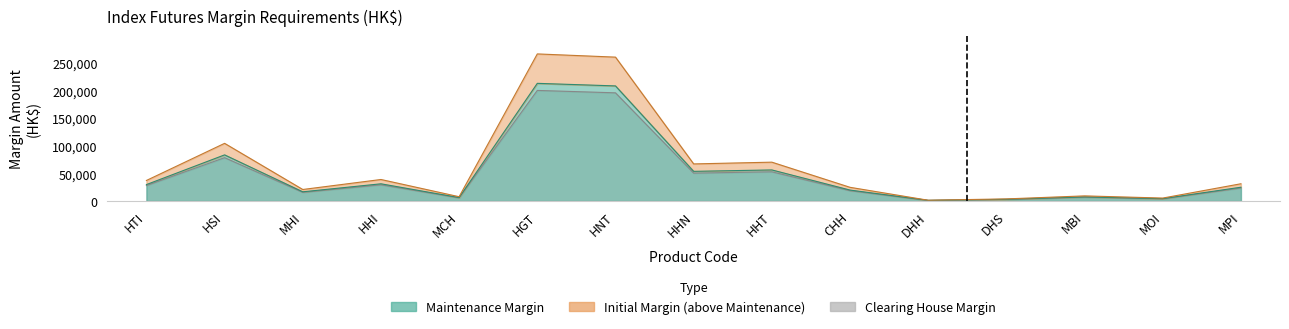

In Initial, how many points are higher than both neighbors (excluding endpoints)?

5